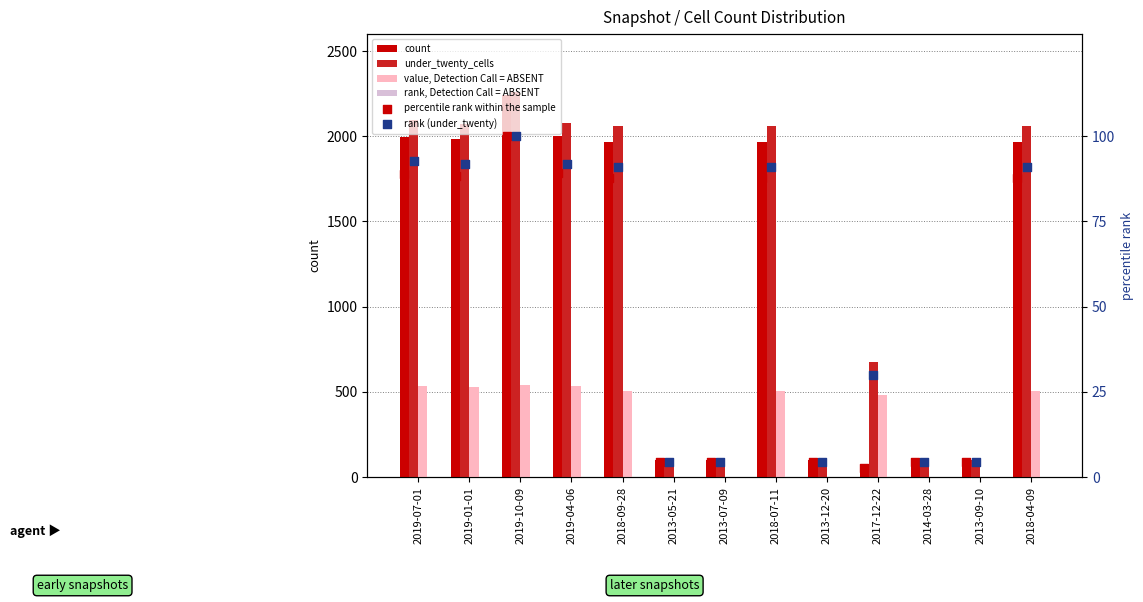

Is the value of one_cell at 2017-12-22 greater than the value of count rank (one_cell) at 2017-12-22?

Yes